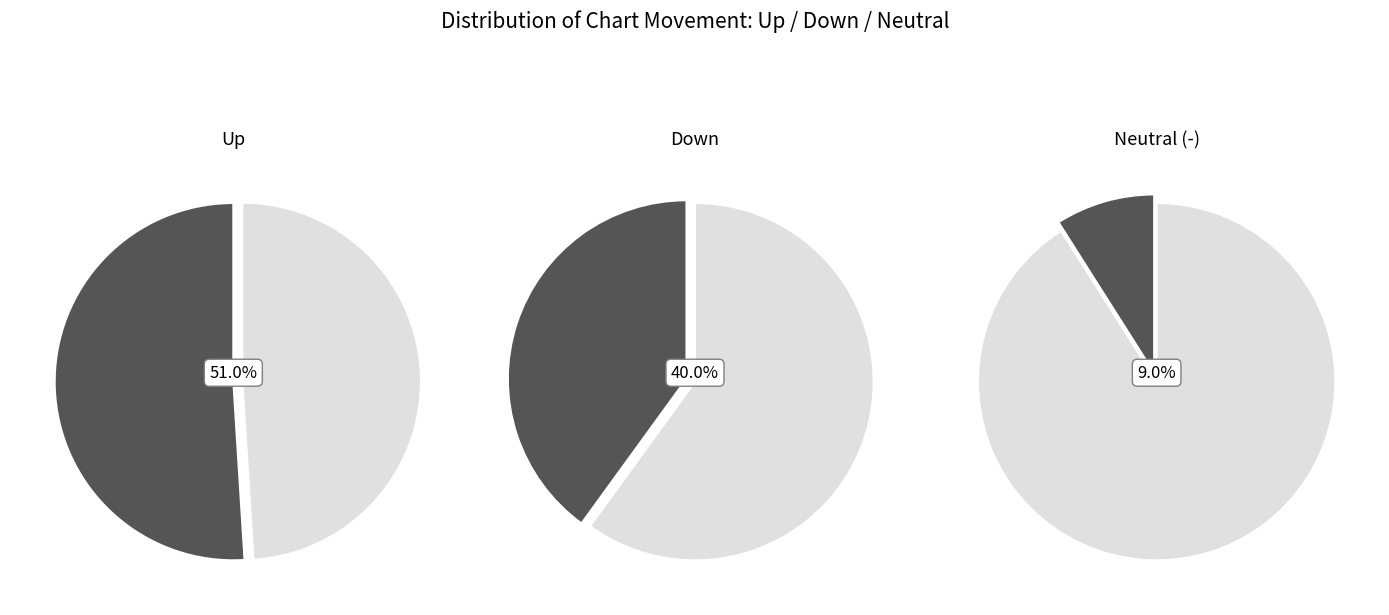

To the nearest percent, what is the difference between the down and up slice percentages?

11%